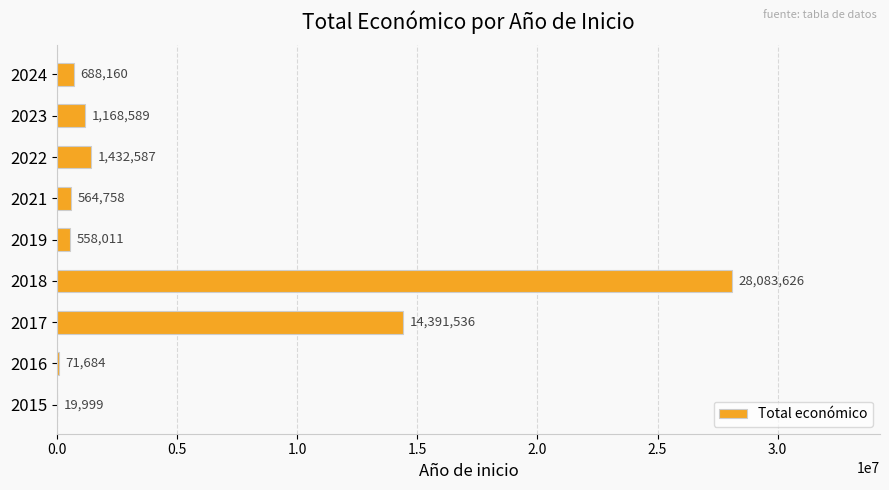

Where is the data nearest to the value 14051812?

2017